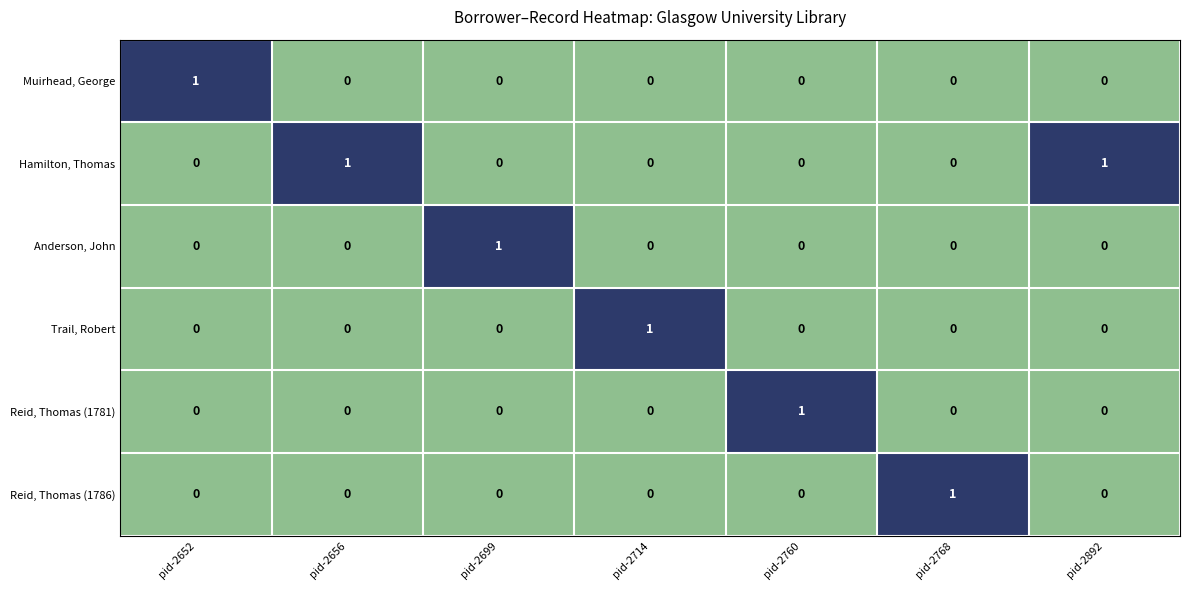

The Reid, Thomas (1781) series shows 0 at pid-2656. True or false?

True